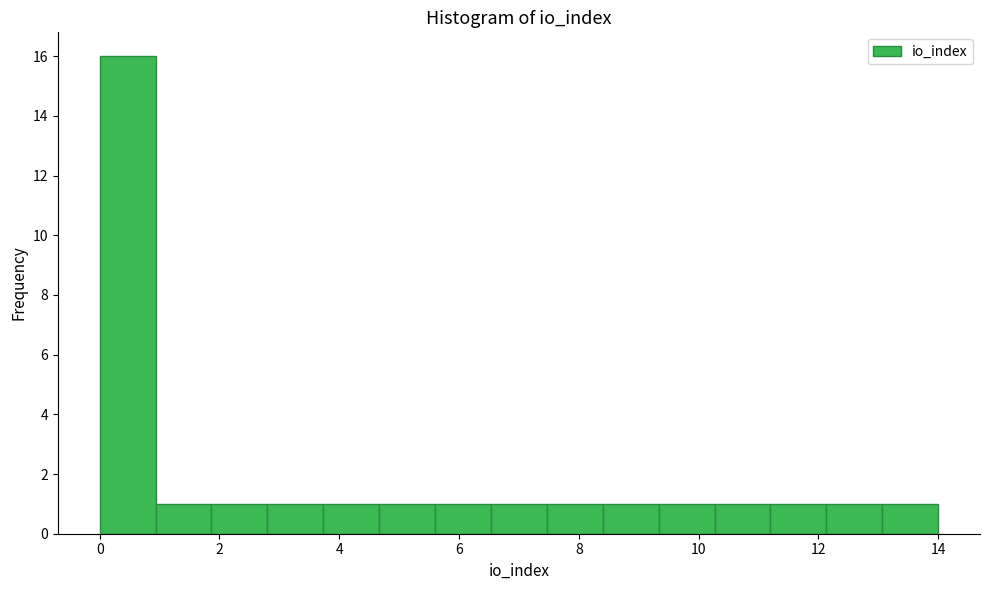

Reading left to right, transcribe this chart: for each bar, give the range it covers on the x-axis and its height. Neither the bar edges nor the heights are printed on the chart, so give them approximately, as read against the axes.

0.0 to 1.0: 16
1.0 to 1.8: 1
1.8 to 2.8: 1
2.8 to 3.8: 1
3.8 to 4.6: 1
4.6 to 5.6: 1
5.6 to 6.6: 1
6.6 to 7.4: 1
7.4 to 8.4: 1
8.4 to 9.4: 1
9.4 to 10.2: 1
10.2 to 11.2: 1
11.2 to 12.2: 1
12.2 to 13.0: 1
13.0 to 14.0: 1